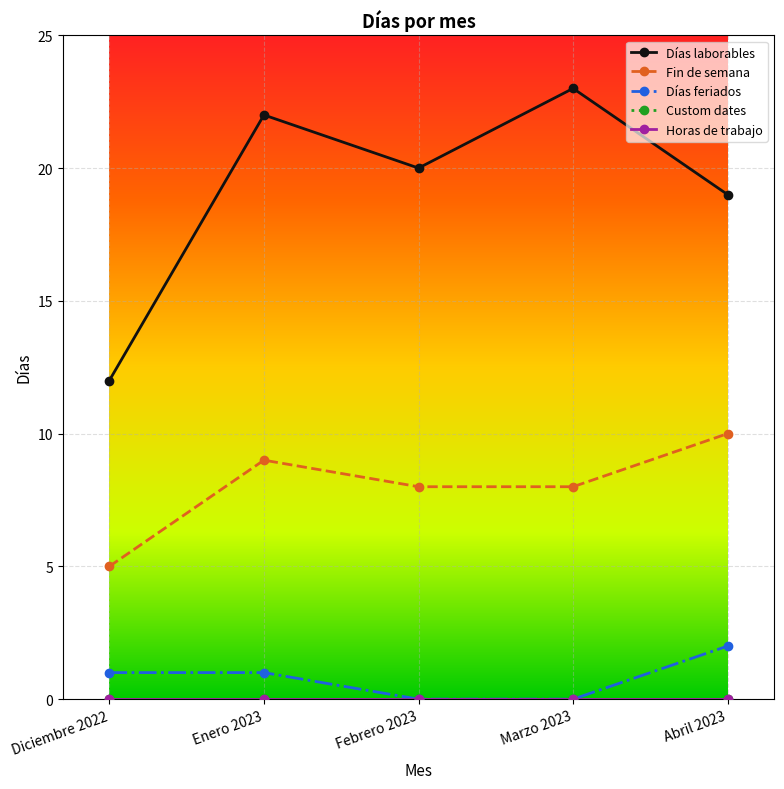

True or false: Días laborables and Fin de semana cross at least once.

False